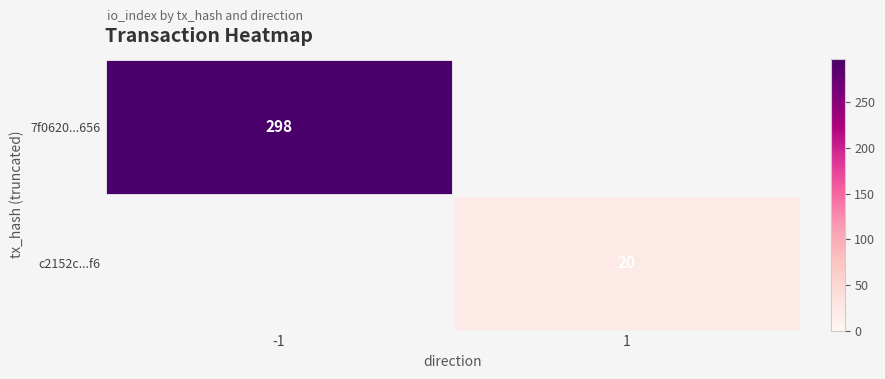

Is it true that c2152c...f6 equals 31 at 1?

False